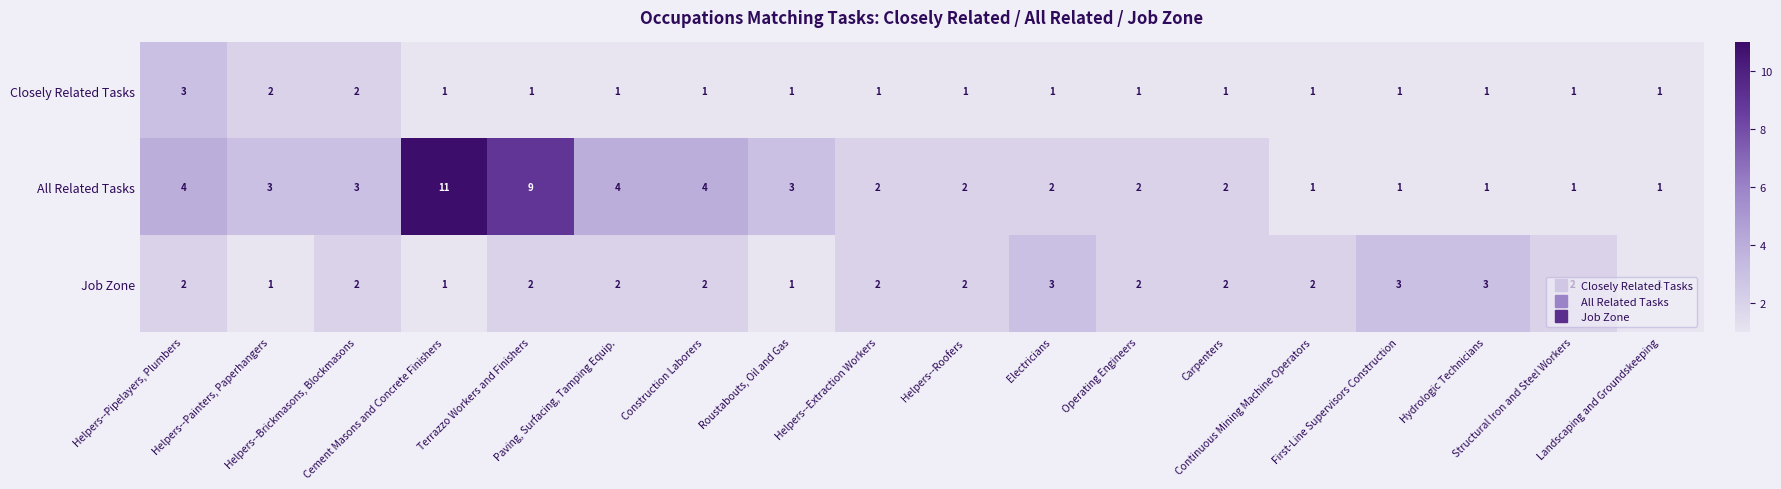

List the series in order of their overall mean, lowest first.

Closely Related Tasks, Job Zone, All Related Tasks